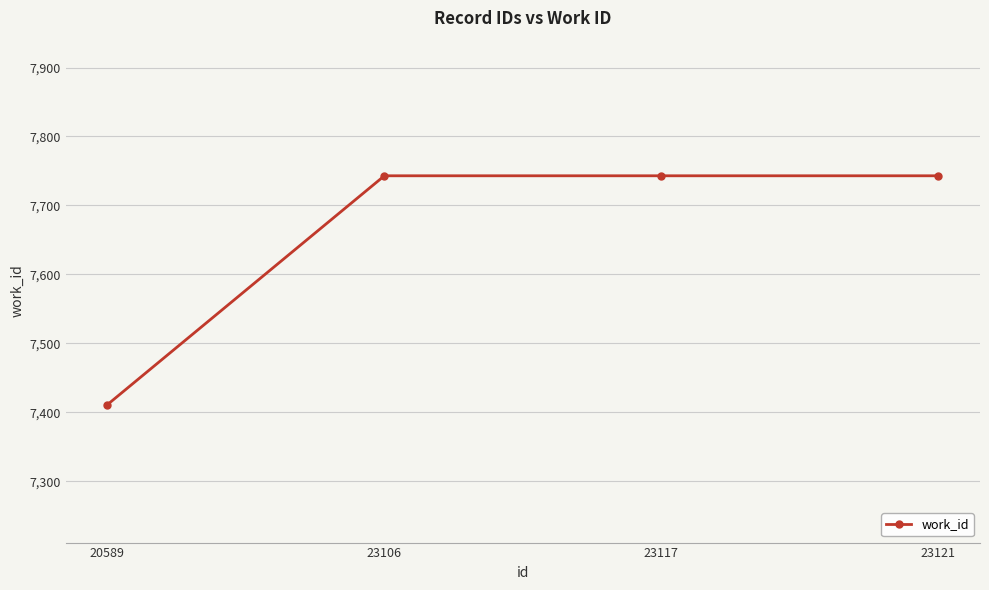

How many lines are shown in the chart?

1